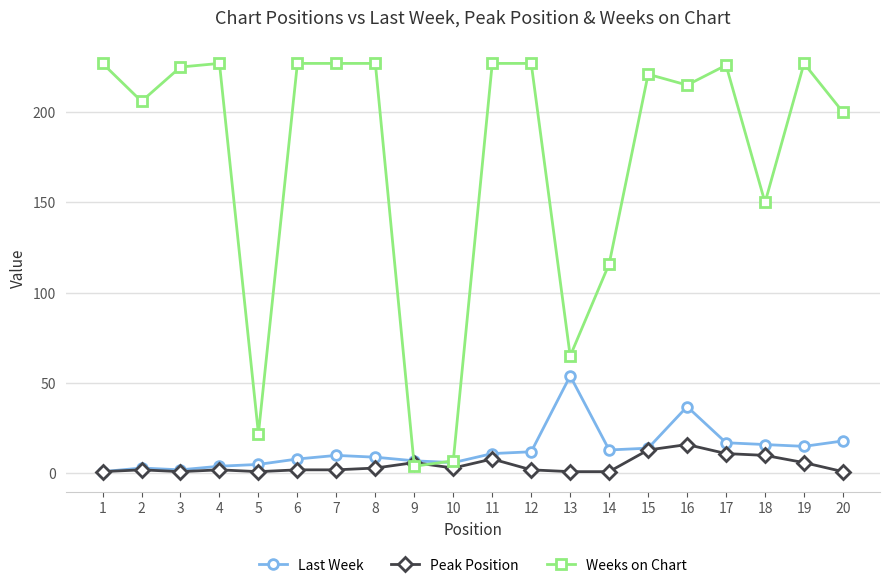

Reading right to left, transcribe all the data shown in this chart.

Last Week: 18	15	16	17	37	14	13	54	12	11	6	7	9	10	8	5	4	2	3	1
Peak Position: 1	6	10	11	16	13	1	1	2	8	3	6	3	2	2	1	2	1	2	1
Weeks on Chart: 200	227	150	226	215	221	116	65	227	227	7	4	227	227	227	22	227	225	206	227